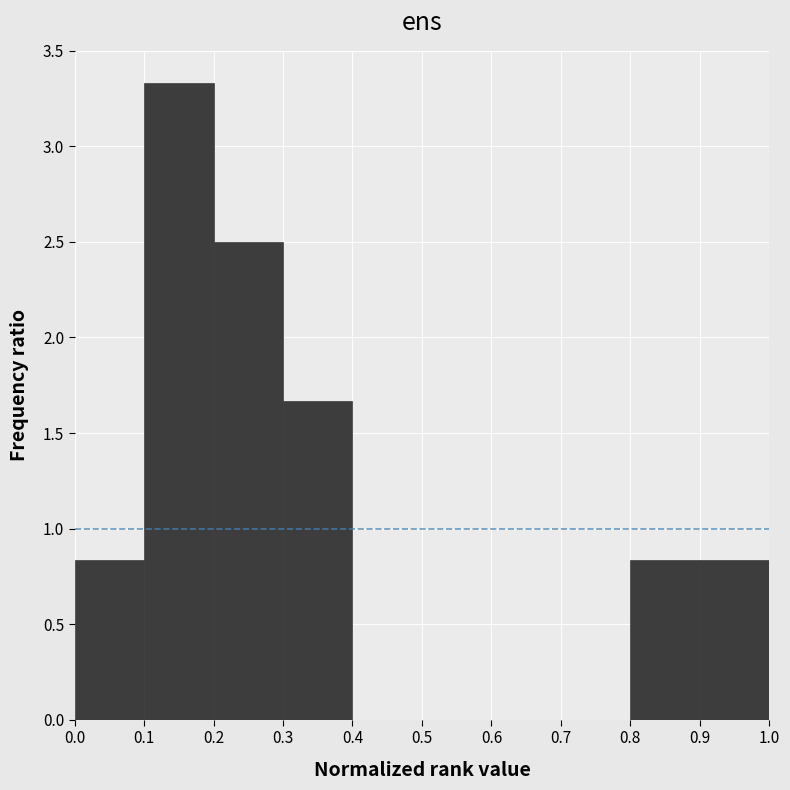

Reading left to right, list every bar in this chart as the range it spans on the x-axis followed by its height. The values are not printed on the chart, so give them approximately, as read against the axis.

0.0 to 0.1: 0.85
0.1 to 0.2: 3.35
0.2 to 0.3: 2.50
0.3 to 0.4: 1.65
0.4 to 0.5: 0
0.5 to 0.6: 0
0.6 to 0.7: 0
0.7 to 0.8: 0
0.8 to 0.9: 0.85
0.9 to 1.0: 0.85